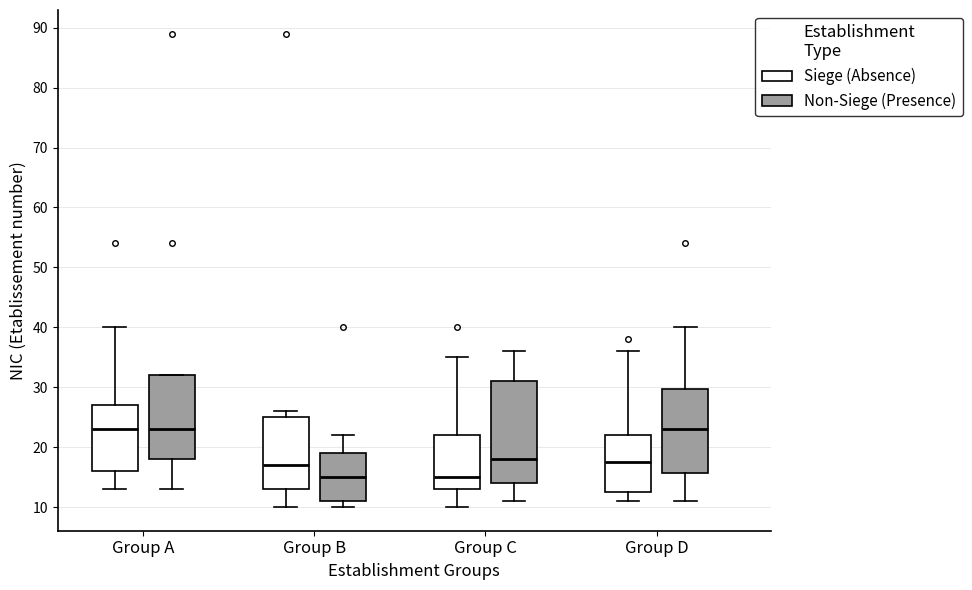

Reading left to right, transcribe this box plot: for each box, give where its median line is, the range the box spans, and where its two whiskers end, as read against the y-axis. The values are not printed on the chart, so give them approximately, as read against the axis.

Group A (Siege (Absence)): median 23, box 16 to 27, whiskers 13 to 40
Group A (Non-Siege (Presence)): median 23, box 18 to 32, whiskers 13 to 32
Group B (Siege (Absence)): median 17, box 13 to 25, whiskers 10 to 26
Group B (Non-Siege (Presence)): median 15, box 11 to 19, whiskers 10 to 22
Group C (Siege (Absence)): median 15, box 13 to 22, whiskers 10 to 35
Group C (Non-Siege (Presence)): median 18, box 14 to 31, whiskers 11 to 36
Group D (Siege (Absence)): median 18, box 13 to 22, whiskers 11 to 36
Group D (Non-Siege (Presence)): median 23, box 16 to 30, whiskers 11 to 40